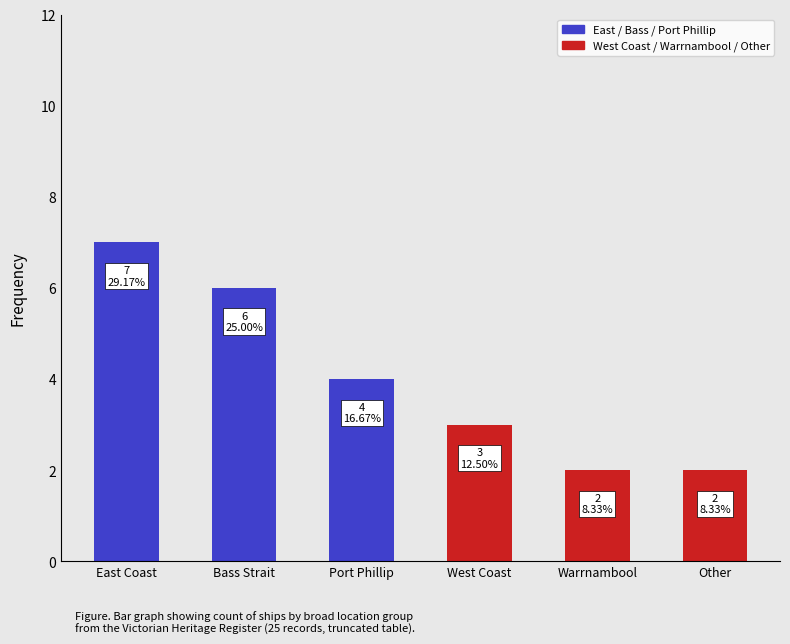

What is the value of the 5th bar from the left?

2